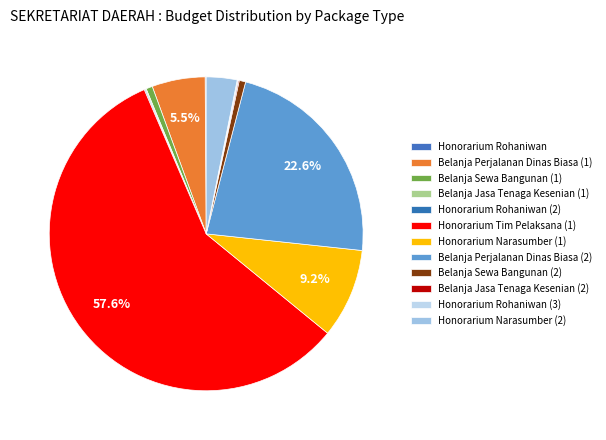

Does any single category account for the majority?

Yes